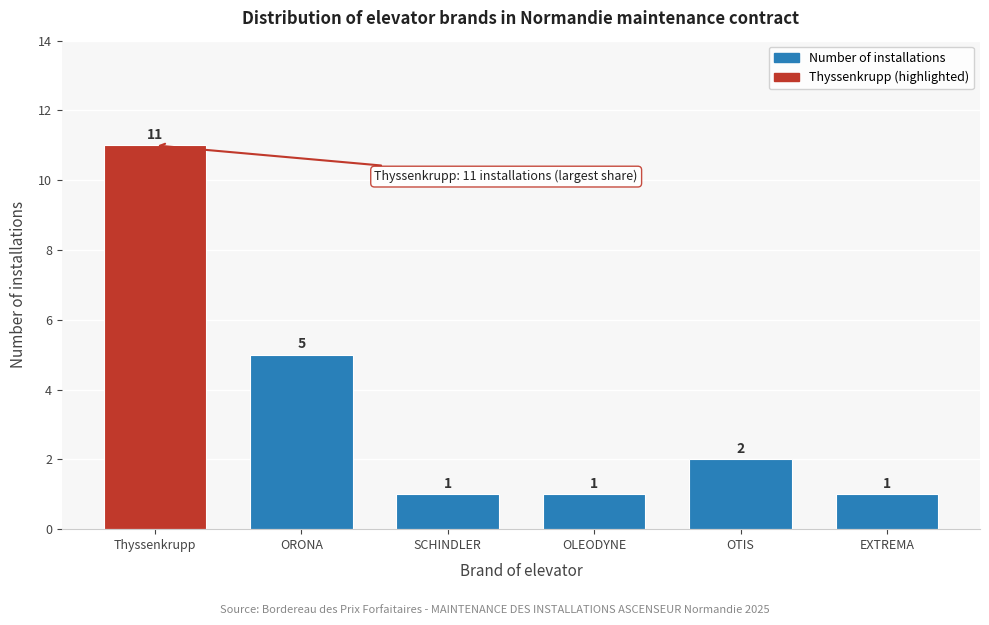

Reading left to right, extract all data points from this chart.

11	5	1	1	2	1